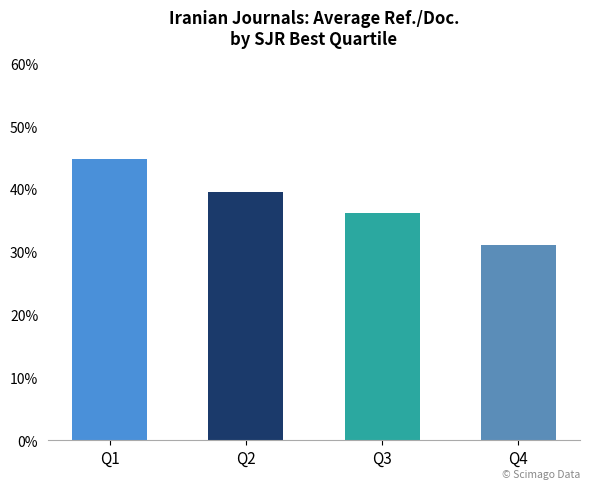

How many values exceed 39?

2